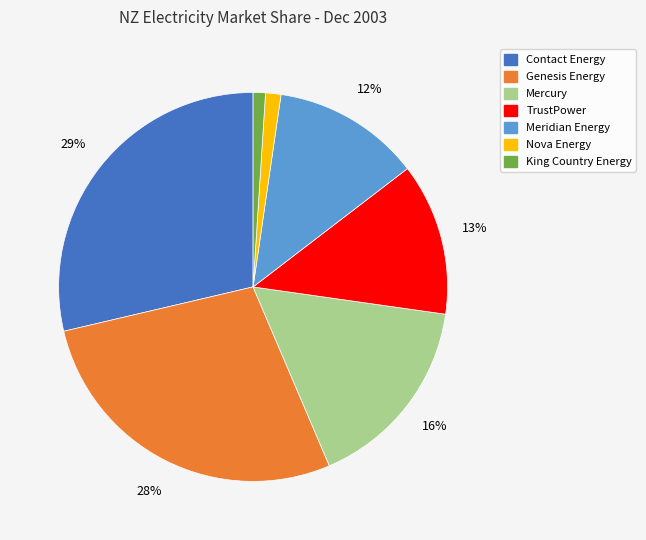

What is the largest slice in the pie chart?

Contact Energy